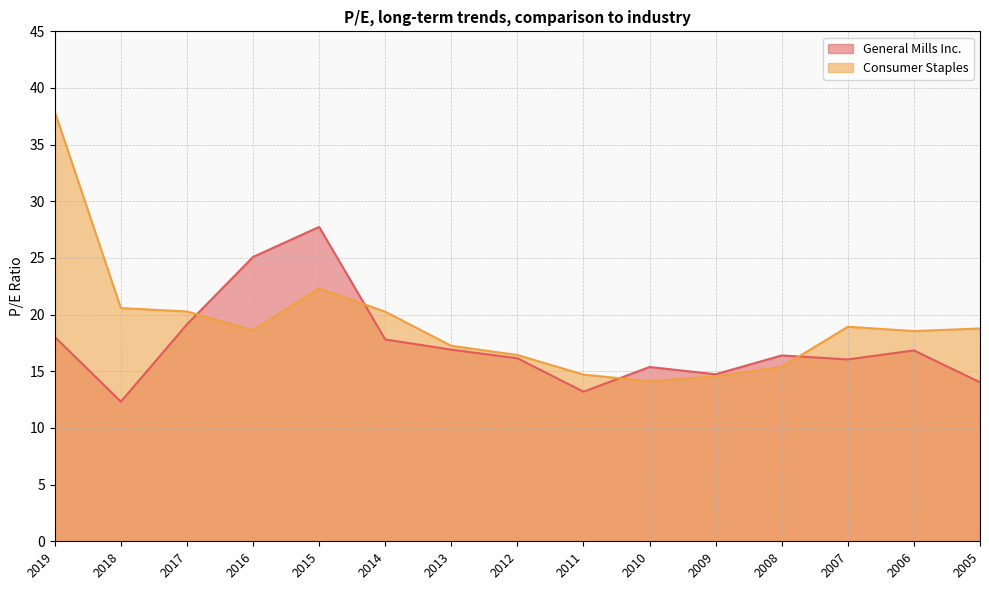

What is the value of the Consumer Staples point at the 9th from the left?

14.7